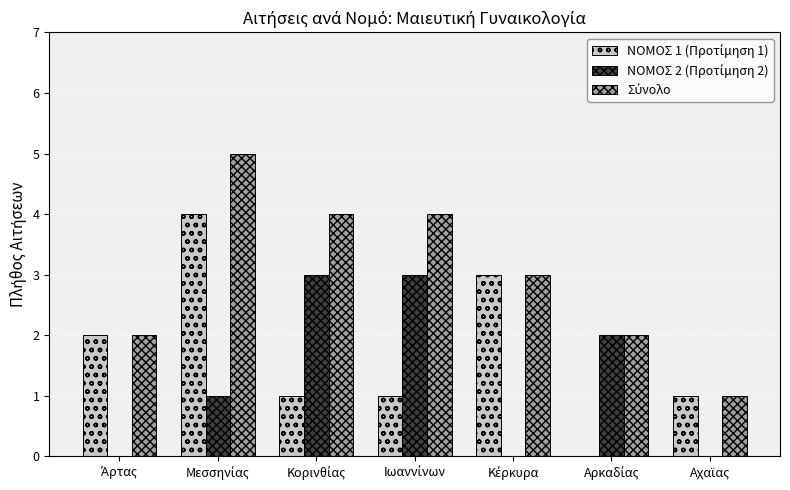

Are the bars horizontal?

No